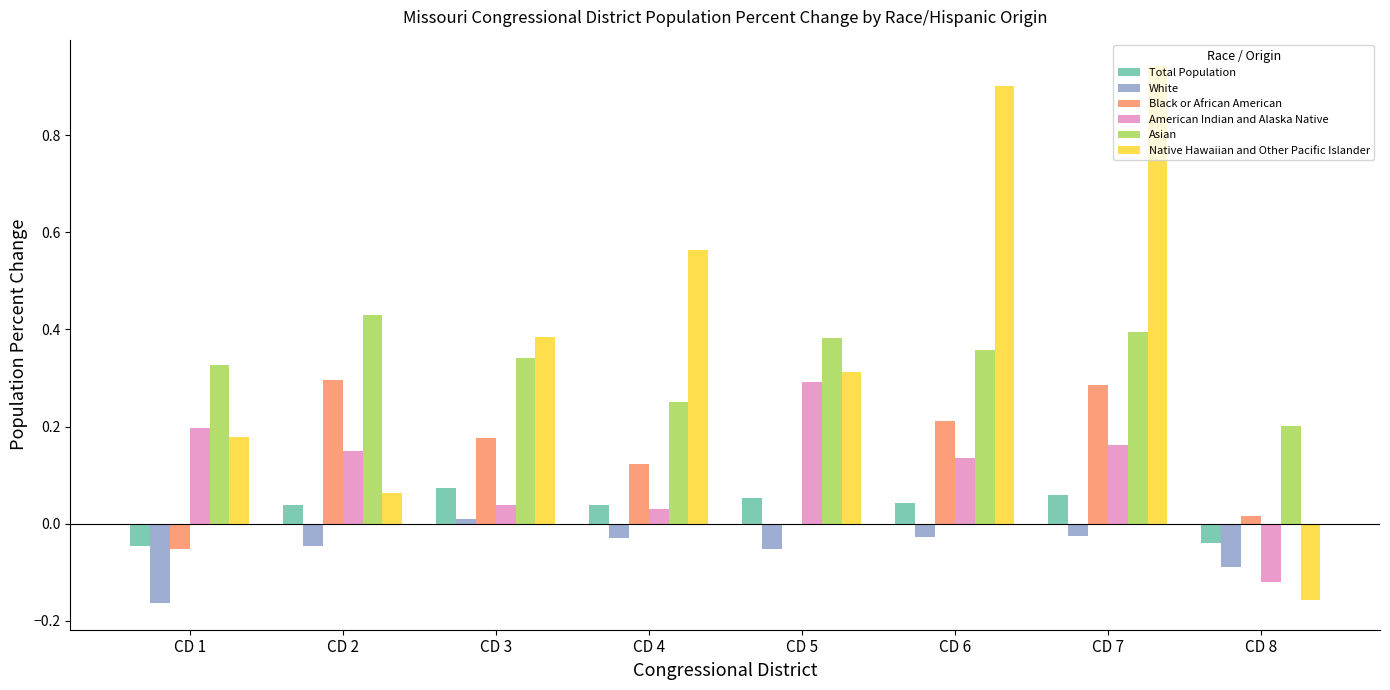

How many categories are shown in the chart?

8